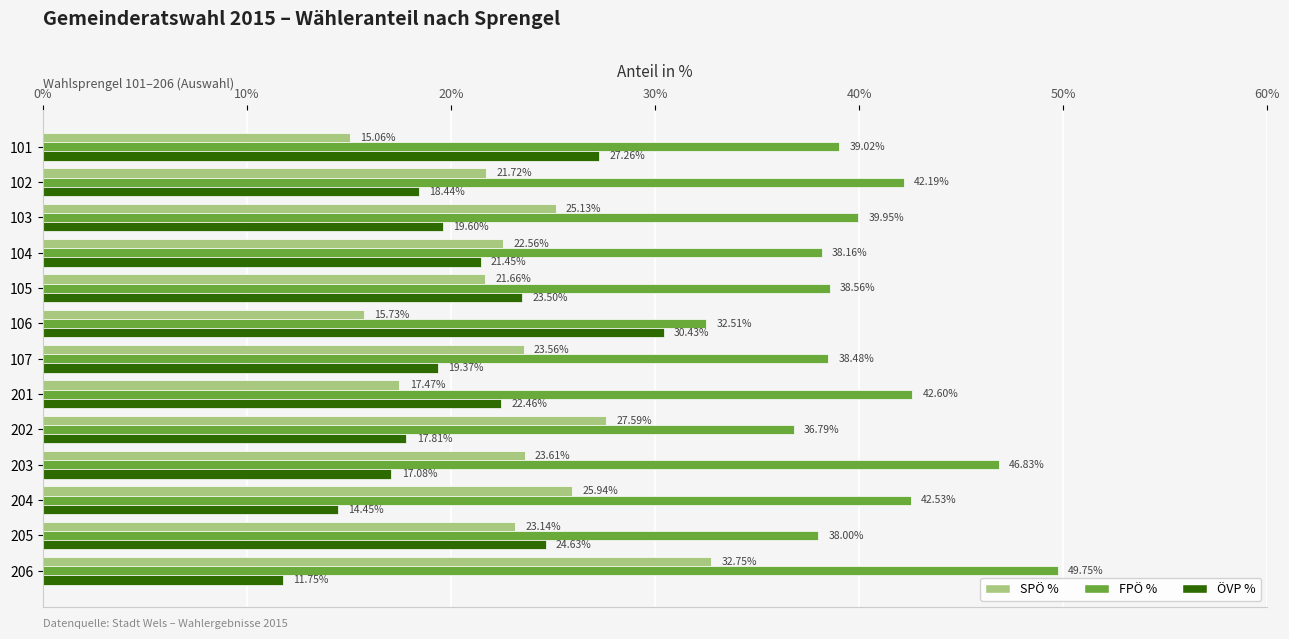

What is the total value across all series at 101?

81.3